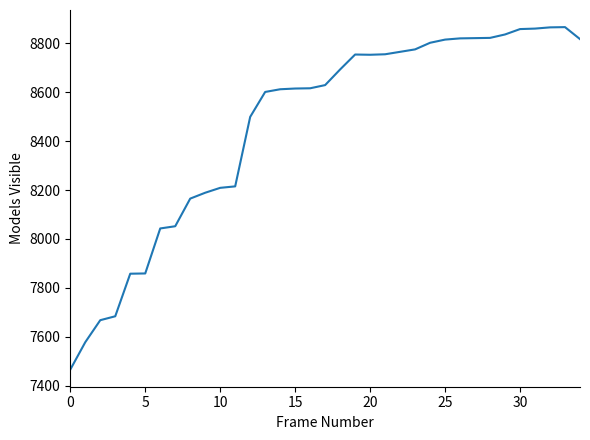

What is the difference between the maximum and minimum values?

1400